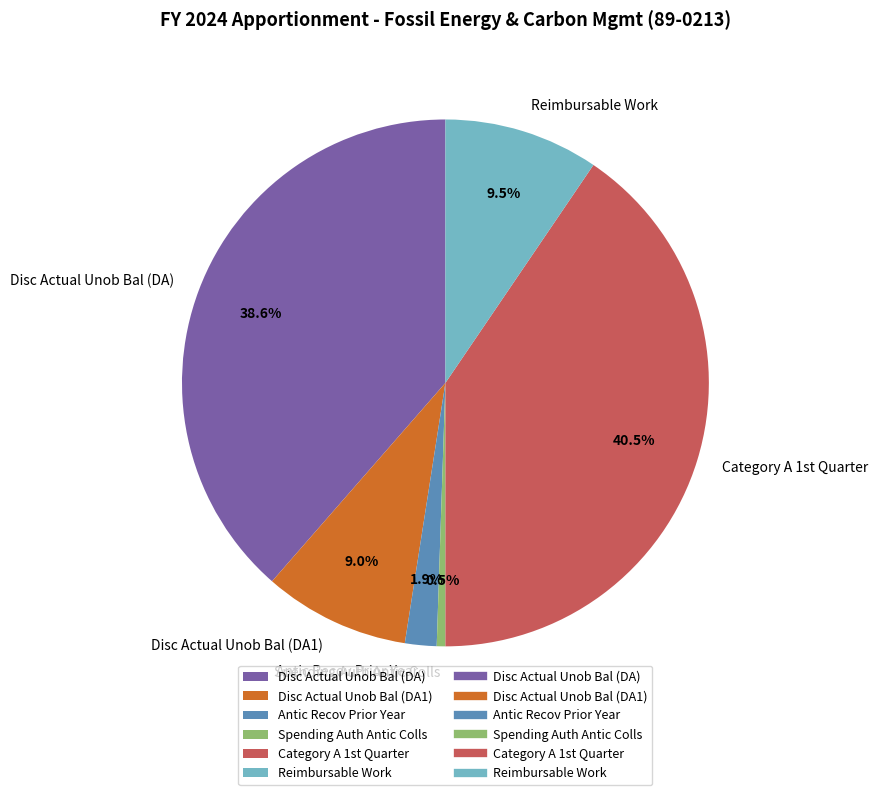

Which category has the biggest portion of the pie?

Category A 1st Quarter